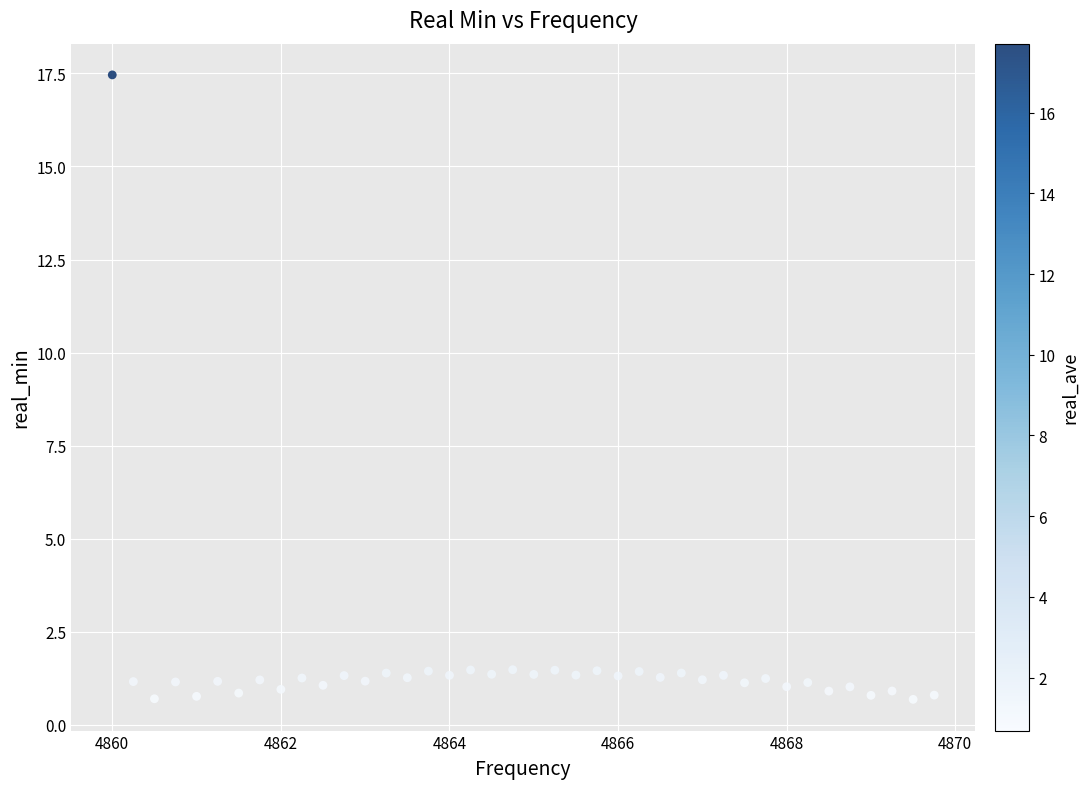

What is the range of X values (max minus min)?

9.8